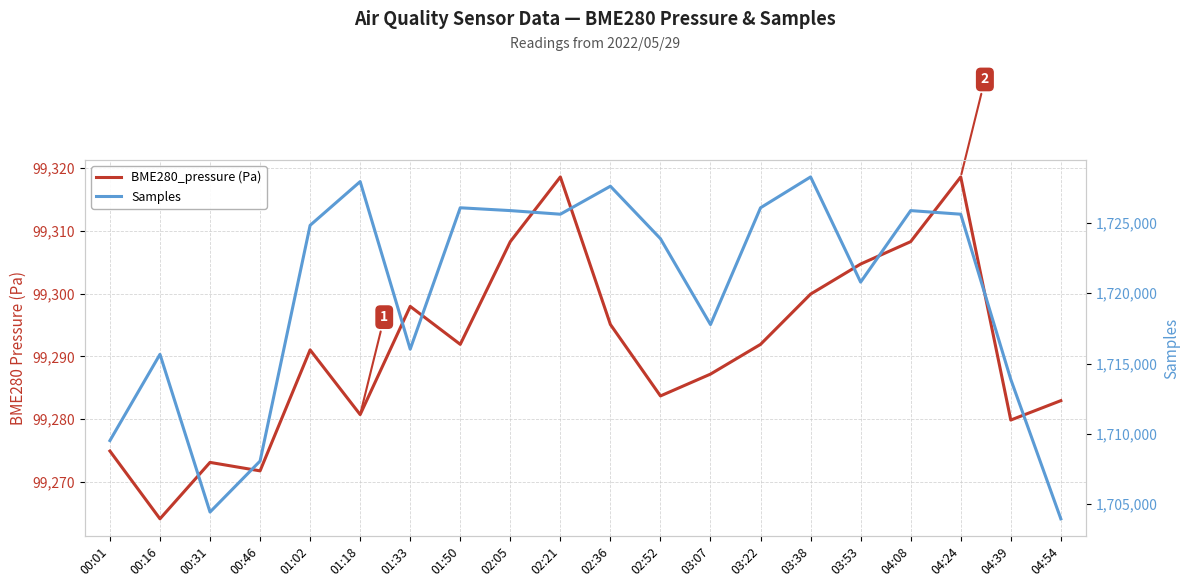

The value of Samples at 03:53 is 1720794.0. True or false?

True